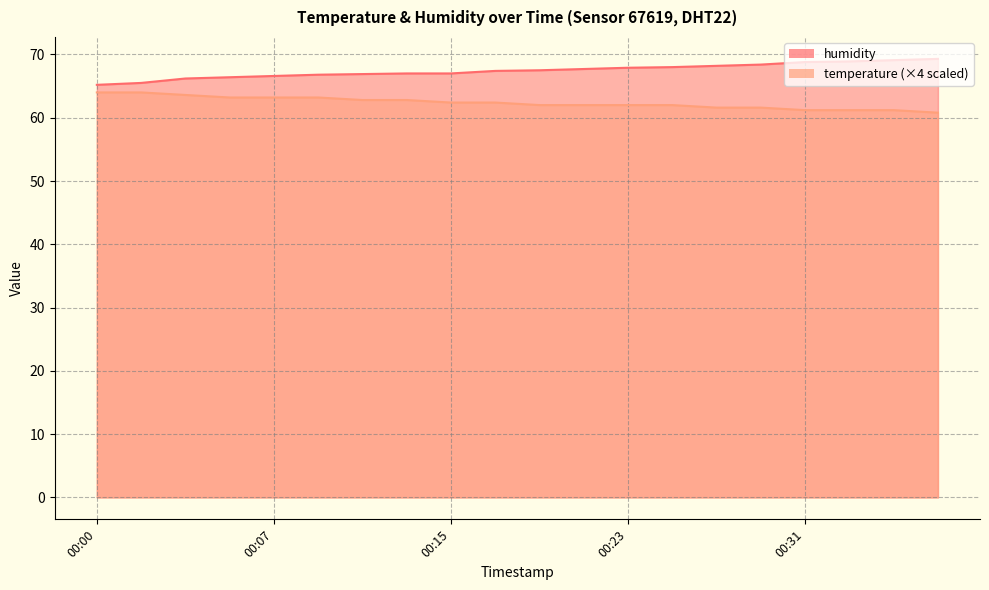

What is the difference between the highest and lowest values at 00:01?

1.5